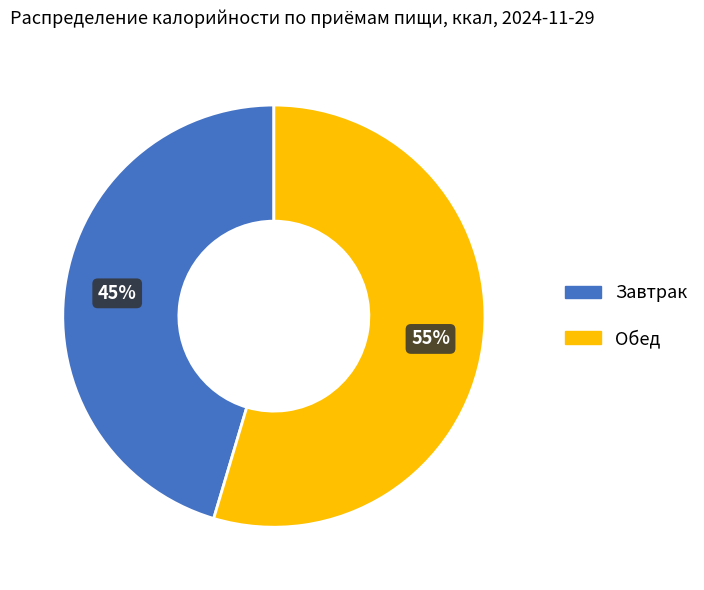

Which slice is the smallest?

Завтрак